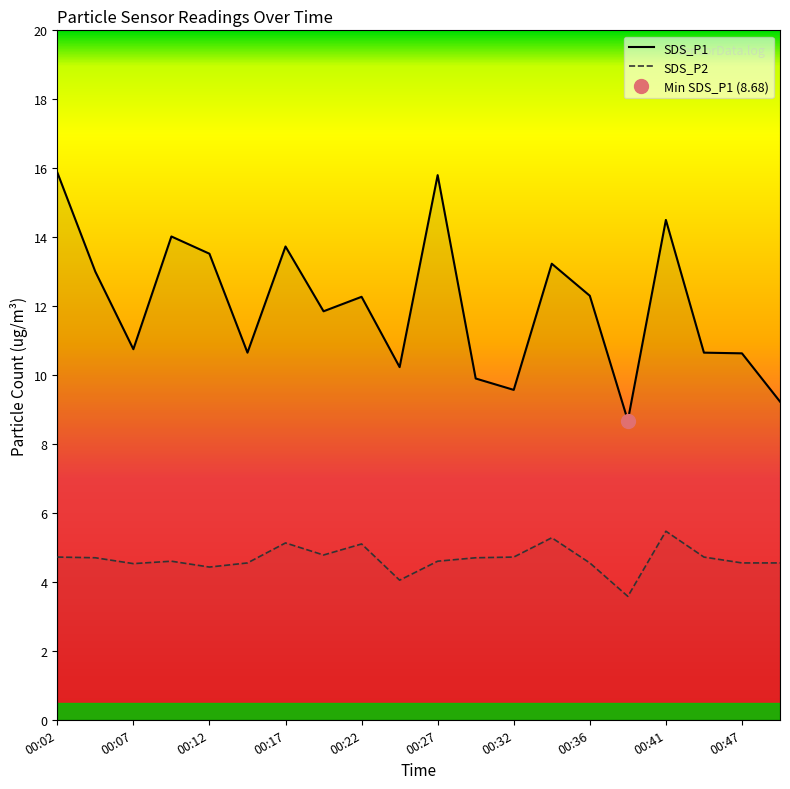

Which series has the largest range (max minus min)?

SDS_P1